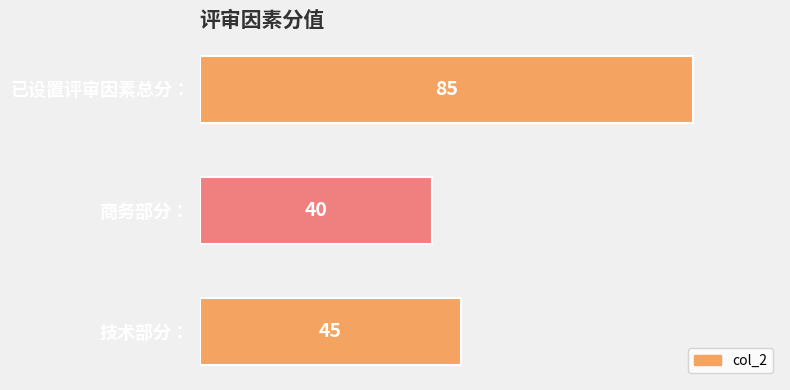

What is the difference between the maximum and minimum values?

45